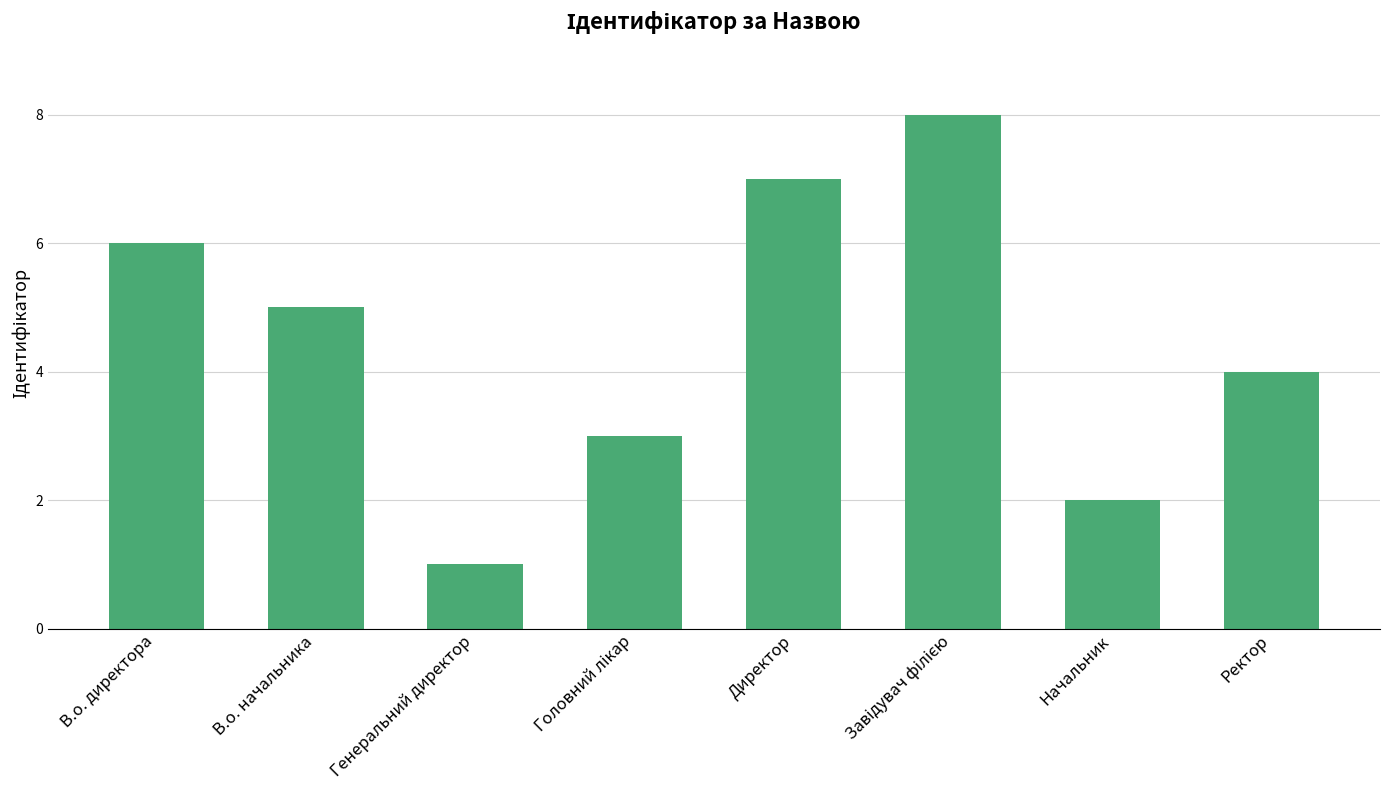

Count the number of categories in the chart.

8